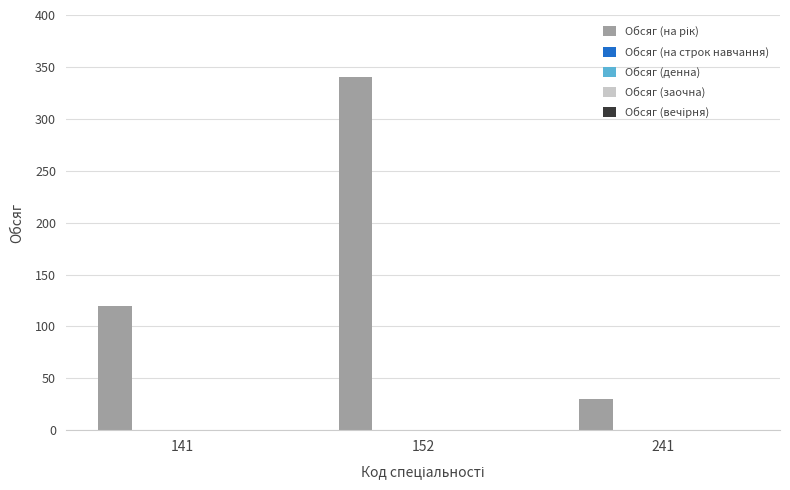

How many distinct data groups are displayed?

1